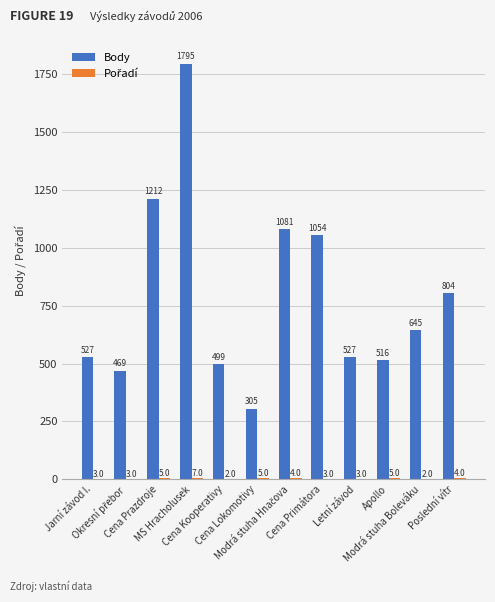

Which series has the largest total across all categories?

Body